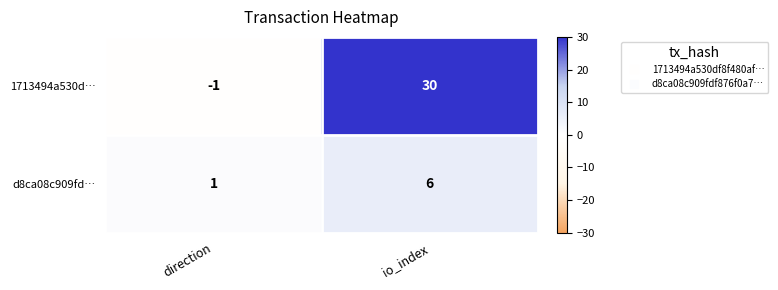

Rank the series at direction from lowest to highest value.

1713494a530d…, d8ca08c909fd…